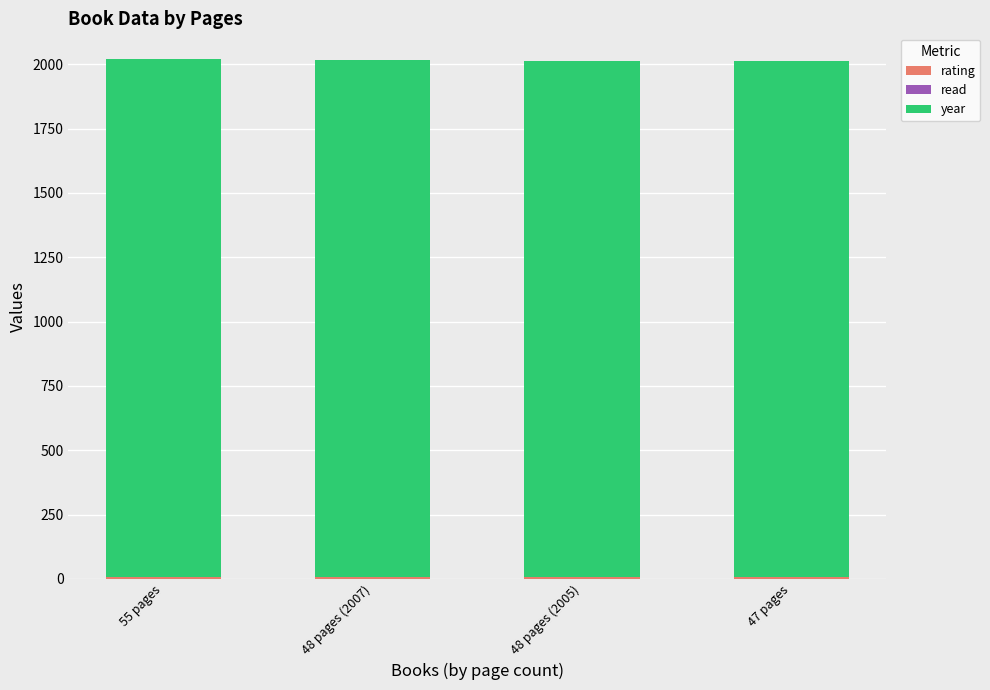

Are the bars horizontal?

No